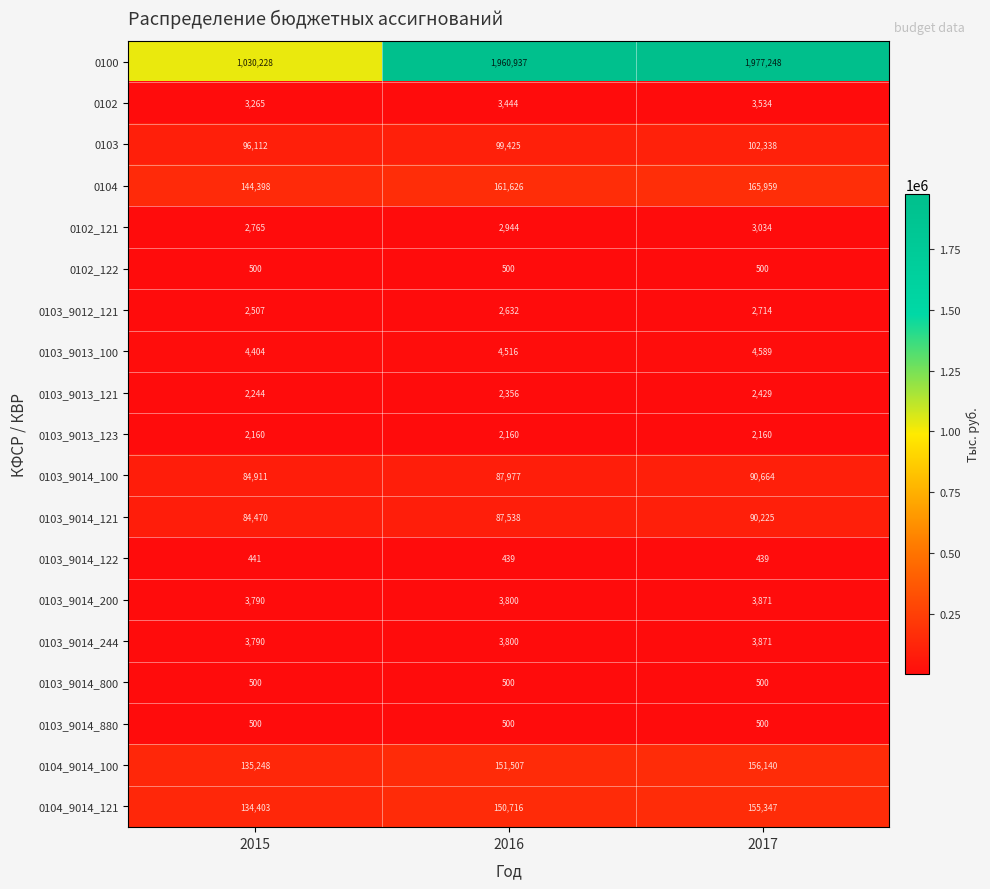

What is the sum of all 0103_9013_121 values?

7029